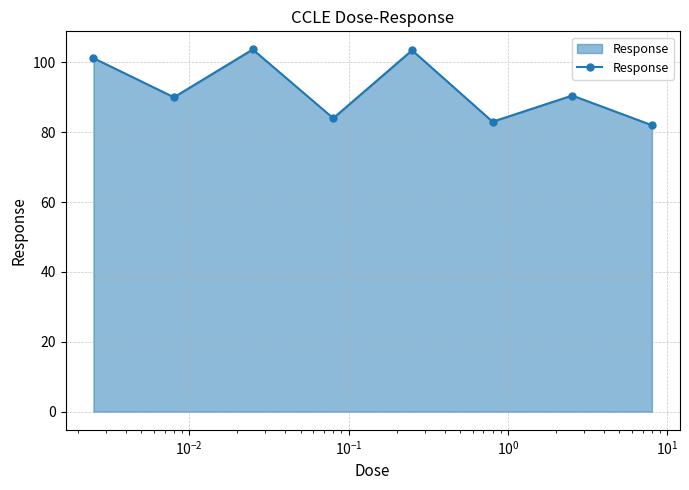

What is the smallest value displayed?

82.0